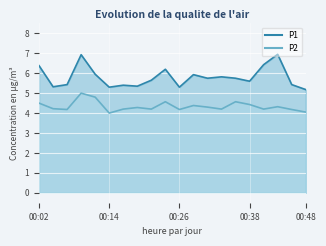

Reading left to right, list all the values displayed in this chart.

P1: 6.4	5.3	5.4	6.9	6.0	5.3	5.4	5.3	5.7	6.2	5.3	5.9	5.8	5.8	5.8	5.6	6.4	7.0	5.4	5.2
P2: 4.5	4.2	4.2	5.0	4.8	4.0	4.2	4.3	4.2	4.6	4.2	4.4	4.3	4.2	4.6	4.4	4.2	4.3	4.2	4.0